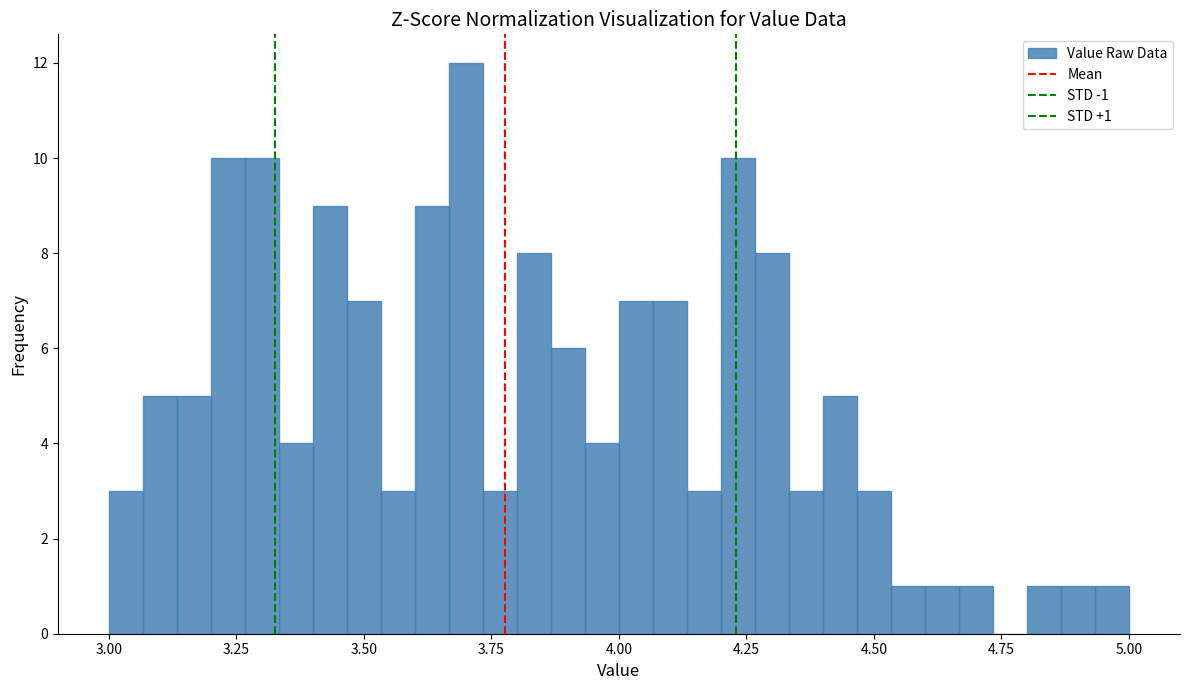

Around what value on the x-axis is the tallest bar? Give the approximate position of its centre, as read against the axis.

3.70